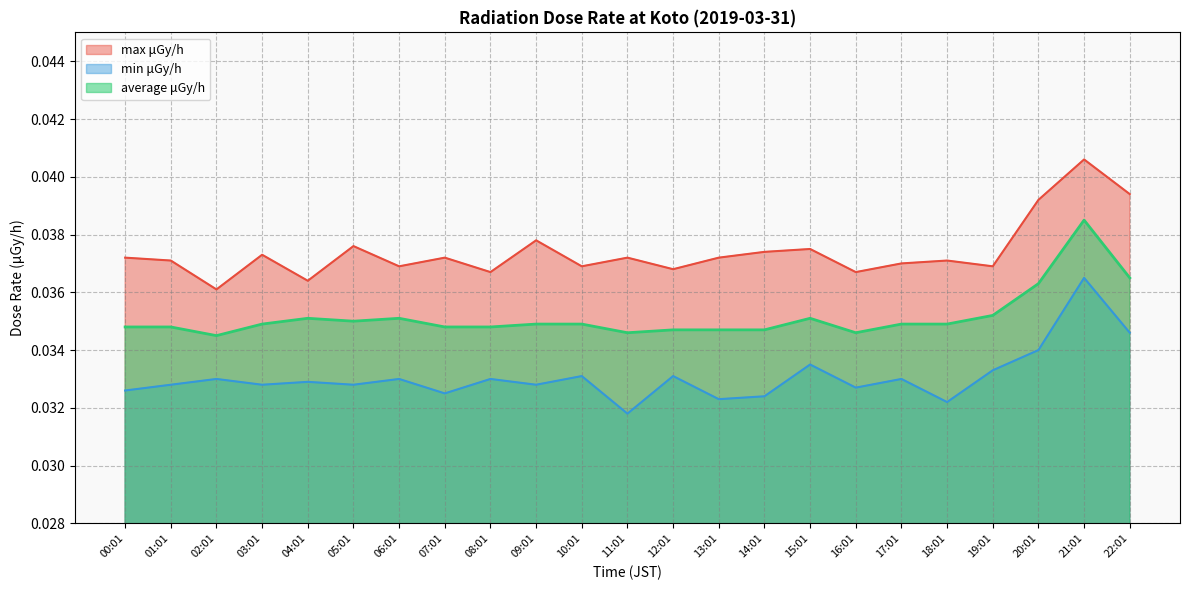

True or false: average μGy/h has more than 0 interior local peaks.

True